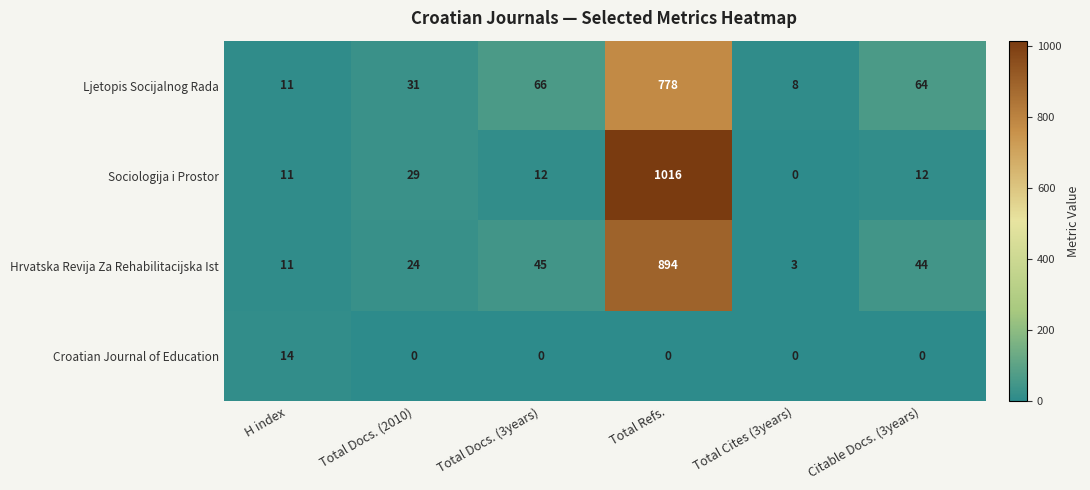

What is the greatest value displayed?

1016